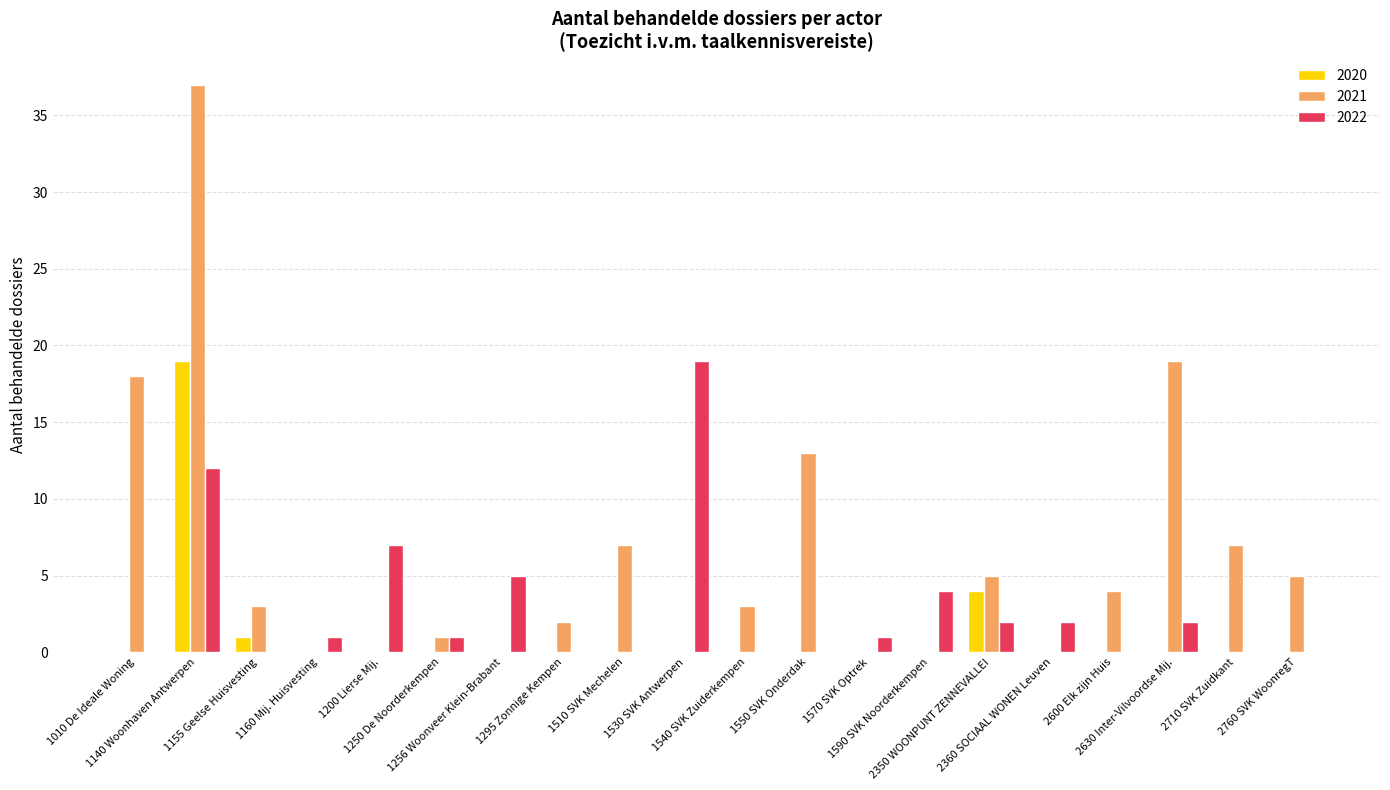

What is the sum of all 2022 values?

56